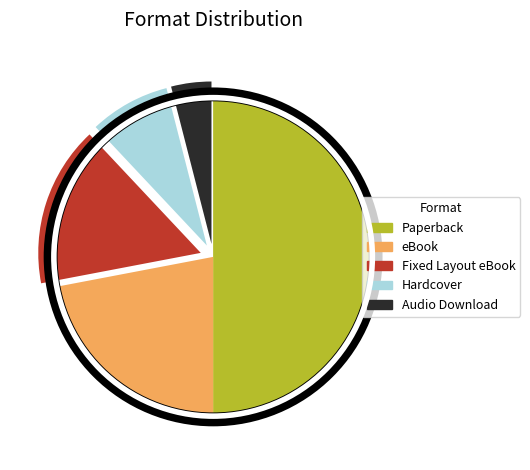

Do Hardcover and Fixed Layout eBook together represent more than half of the pie?

No